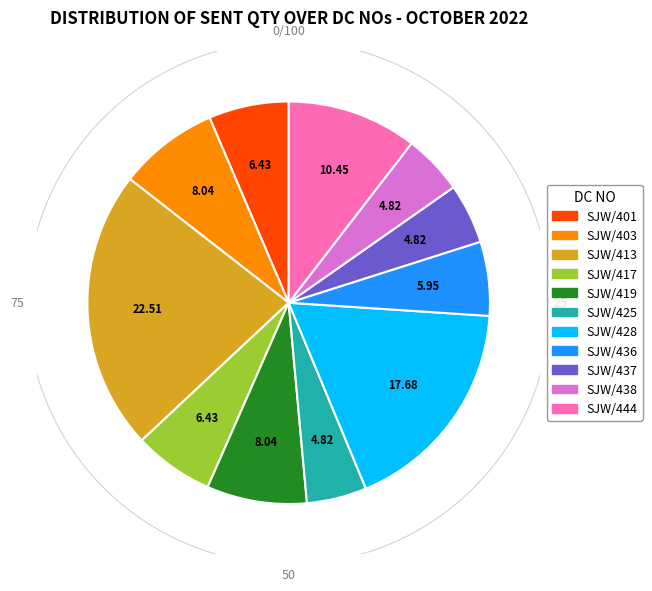

What is the ratio of the value at SJW/403 to the value at SJW/425?

1.7